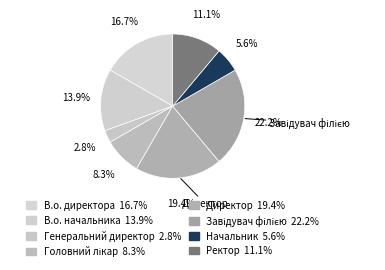

Rank the categories by value from lowest to highest.

Генеральний директор, Начальник, Головний лікар, Ректор, В.о. начальника, В.о. директора, Директор, Завідувач філією